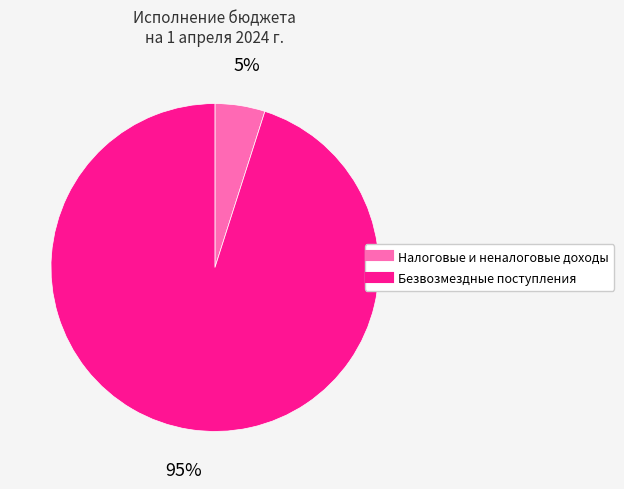

The Налоговые и неналоговые доходы slice represents 5% of the pie. True or false?

True